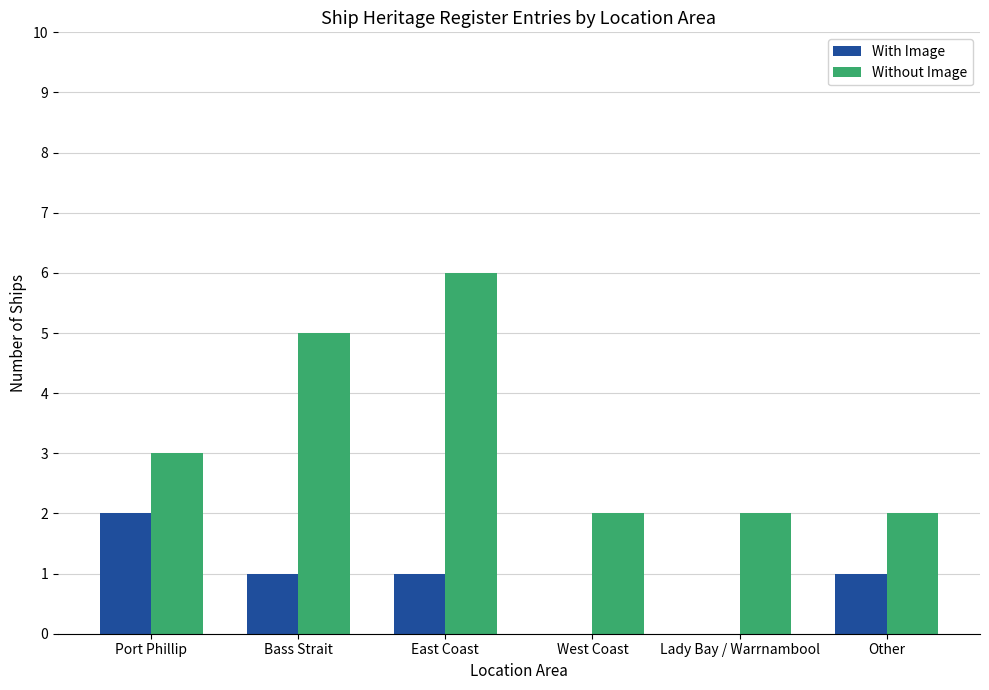

True or false: With Image has a value of 1 at Bass Strait.

True